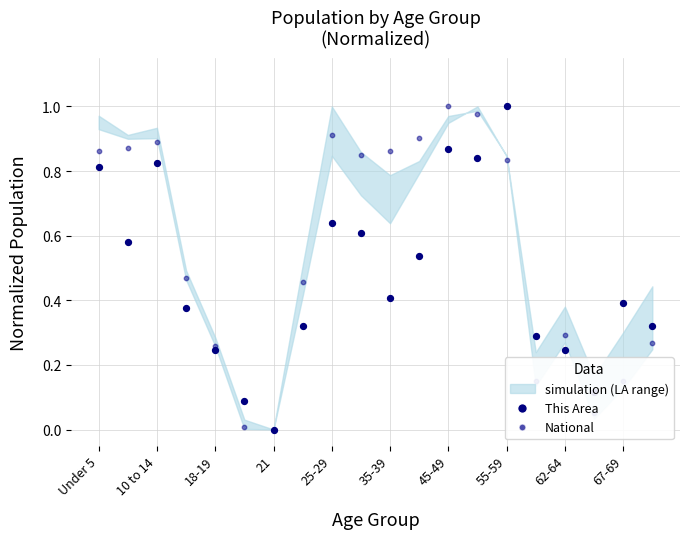

At how many categories does at least one series exceed 0?

19